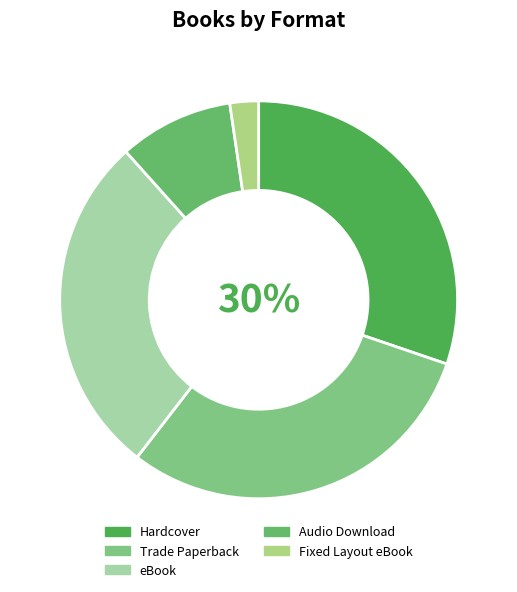

What percentage is the Fixed Layout eBook slice, to the nearest percent?

2%